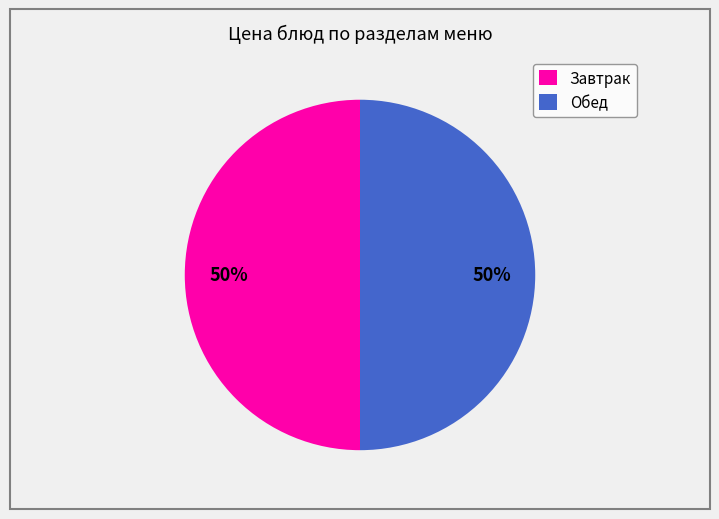

Do Завтрак and Обед together represent more than half of the pie?

Yes